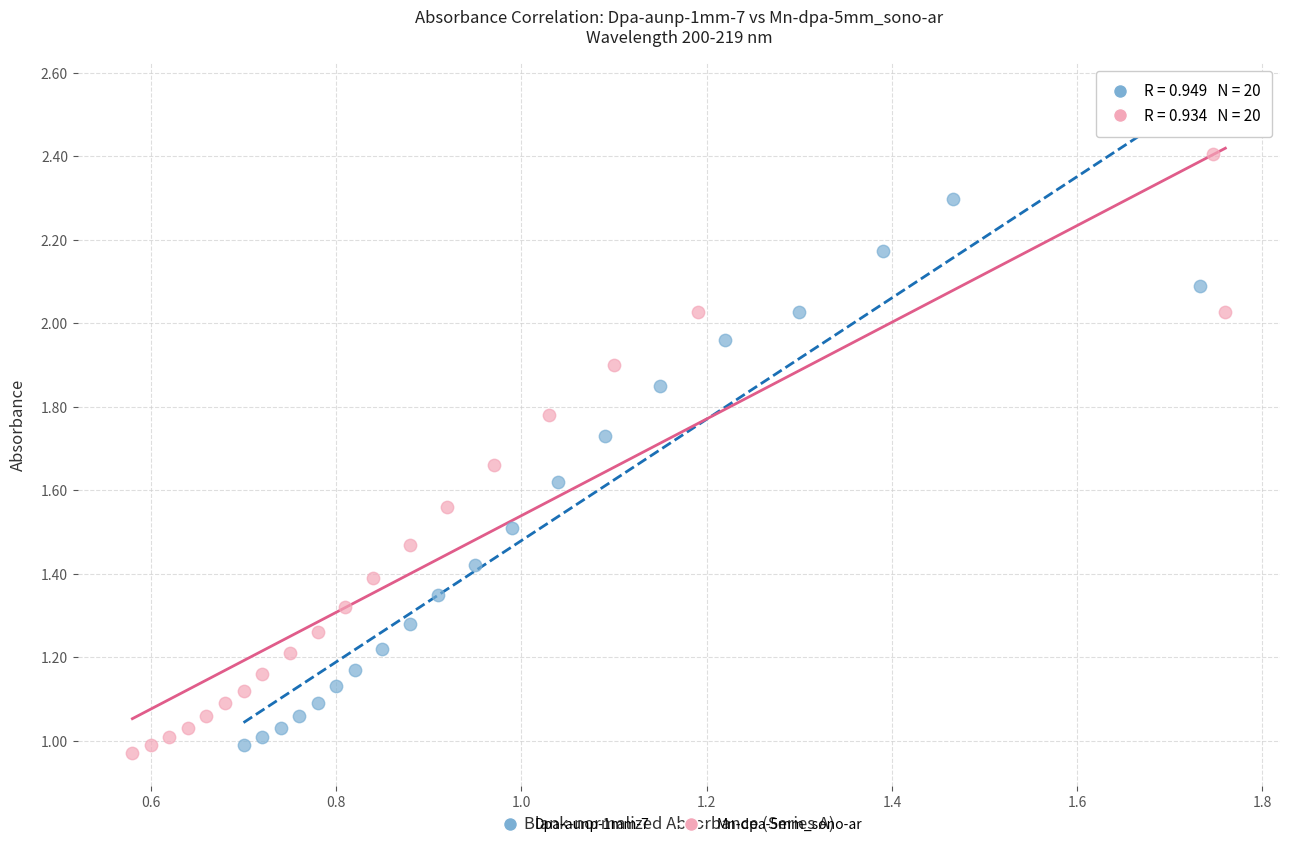

Which series reaches the maximum Y coordinate?

Mn-dpa-5mm_sono-ar